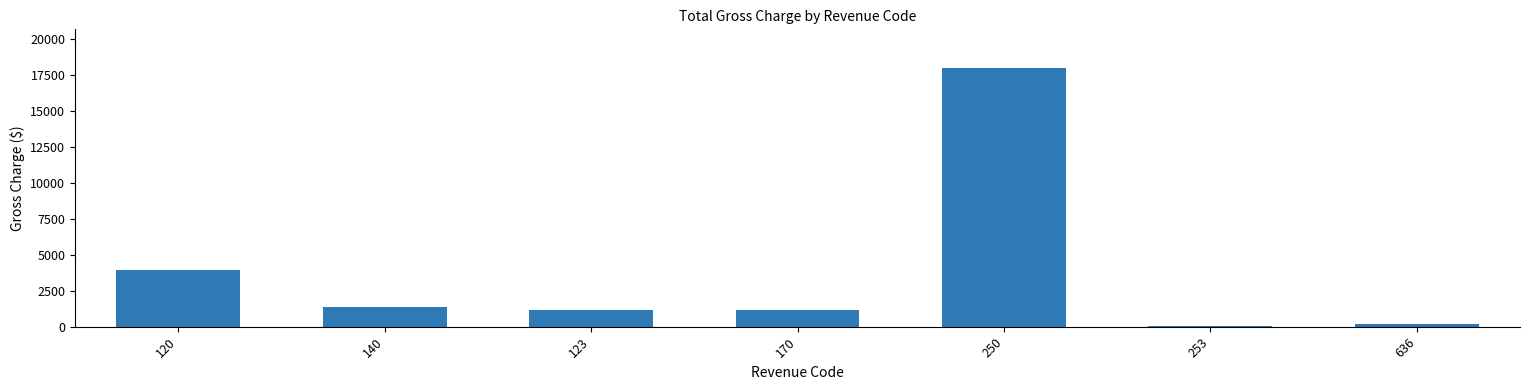

Are the bars grouped side by side (vs. stacked)?

No